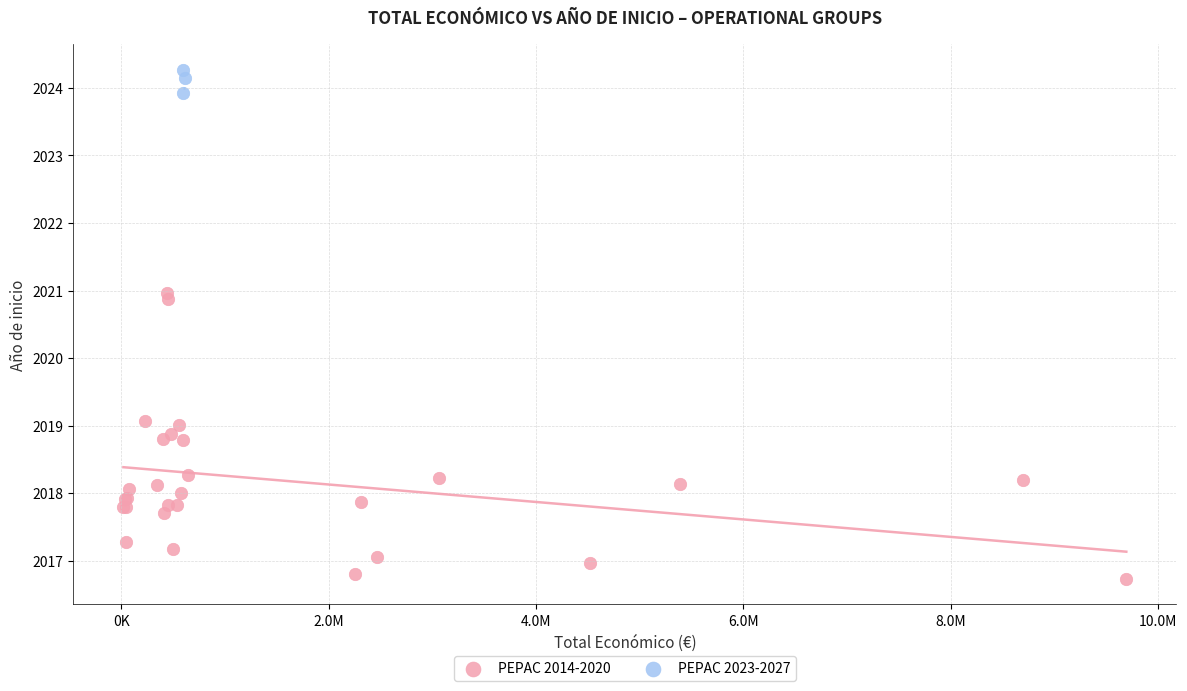

Which series has the widest spread of Y values?

PEPAC 2014-2020